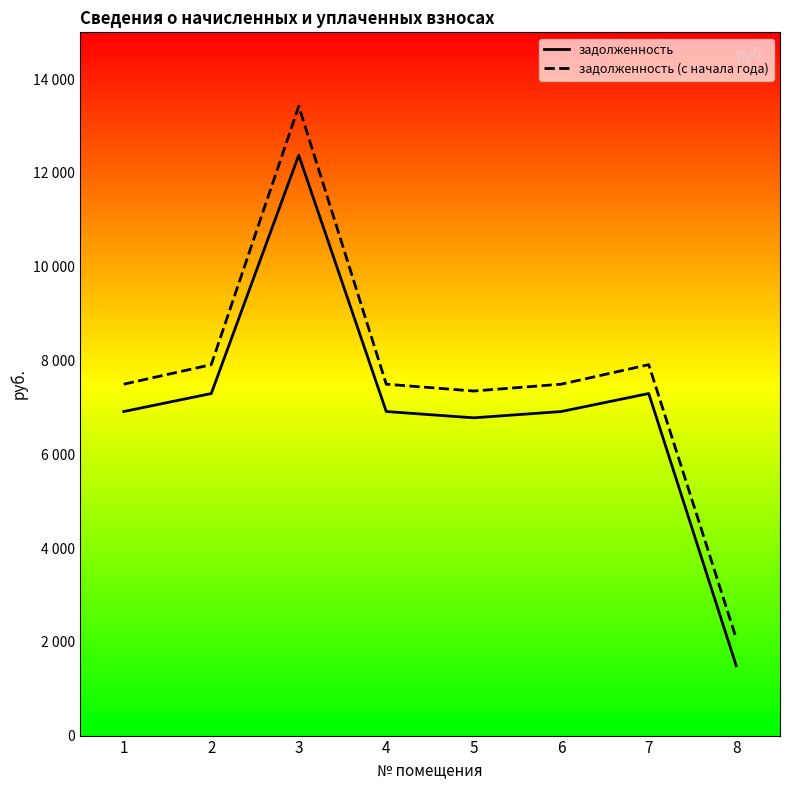

True or false: задолженность (с начала года) and задолженность intersect in this chart.

False